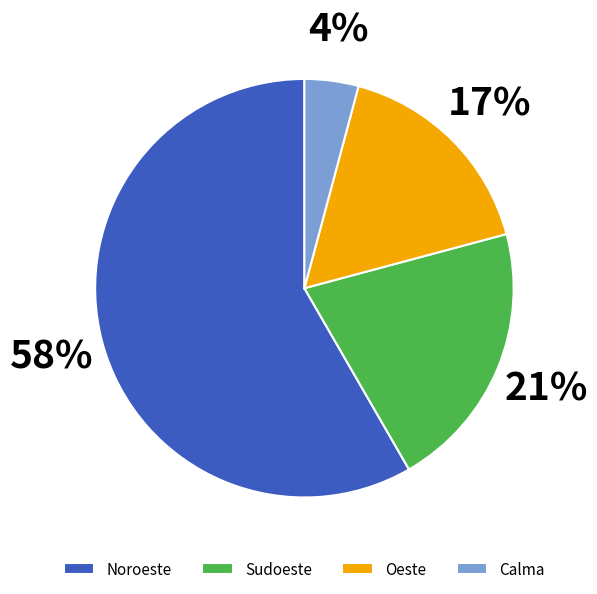

Combined, do Sudoeste and Noroeste account for over 50%?

Yes